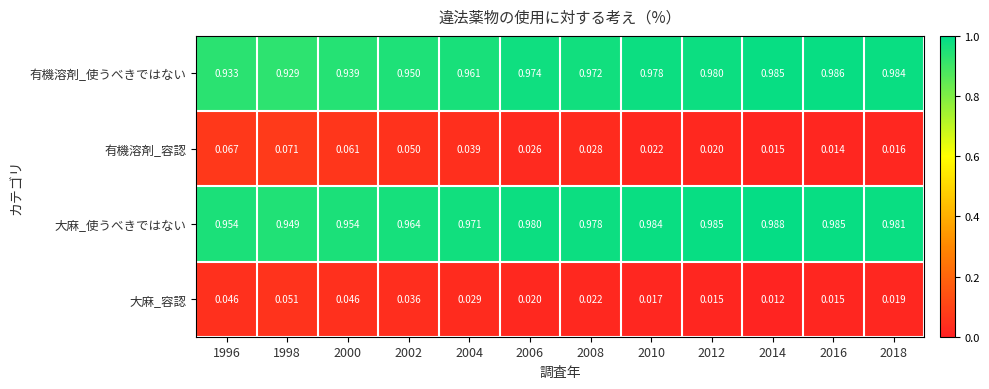

Is the value of 有機溶剤_容認 at 2000 greater than the value of 有機溶剤_使うべきではない at 2008?

No